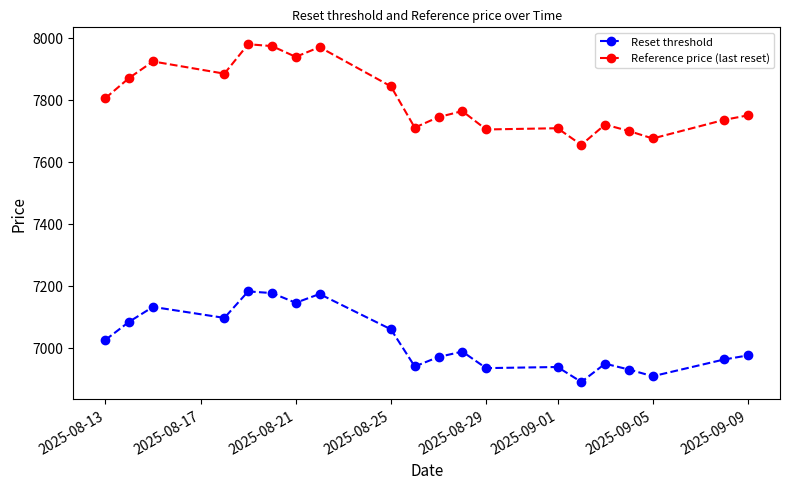

What is the difference between the second highest and minimum values in the Reference price (last reset) series?

318.8